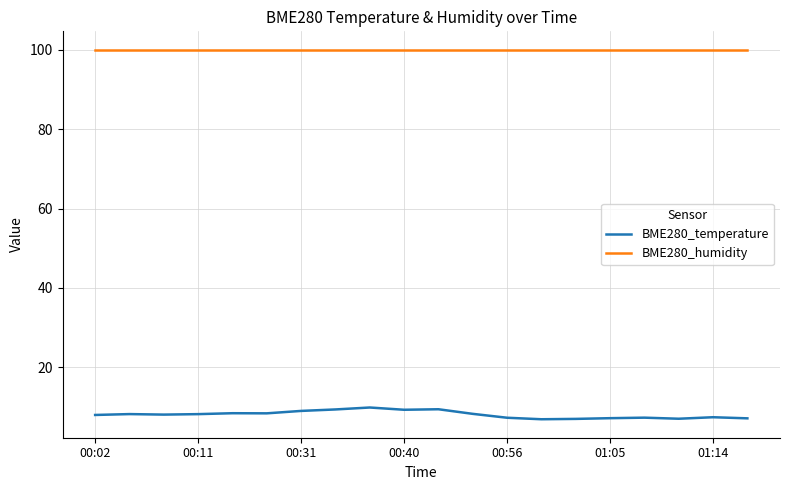

At how many categories does at least one series exceed 51?

20